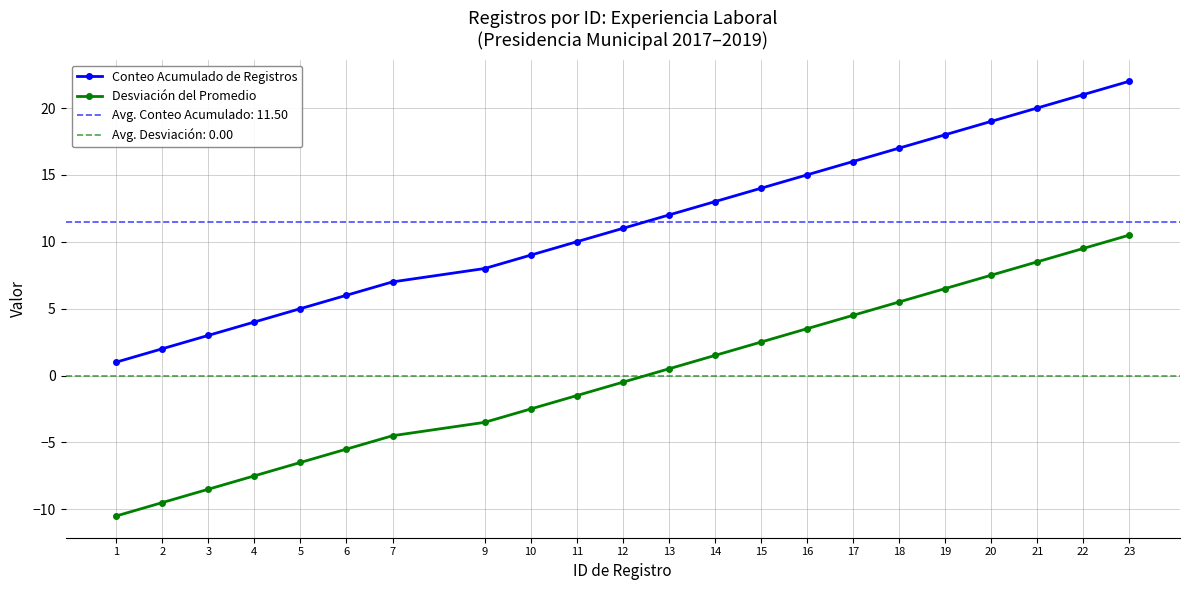

True or false: Conteo Acumulado de Registros and Desviación del Promedio intersect in this chart.

False